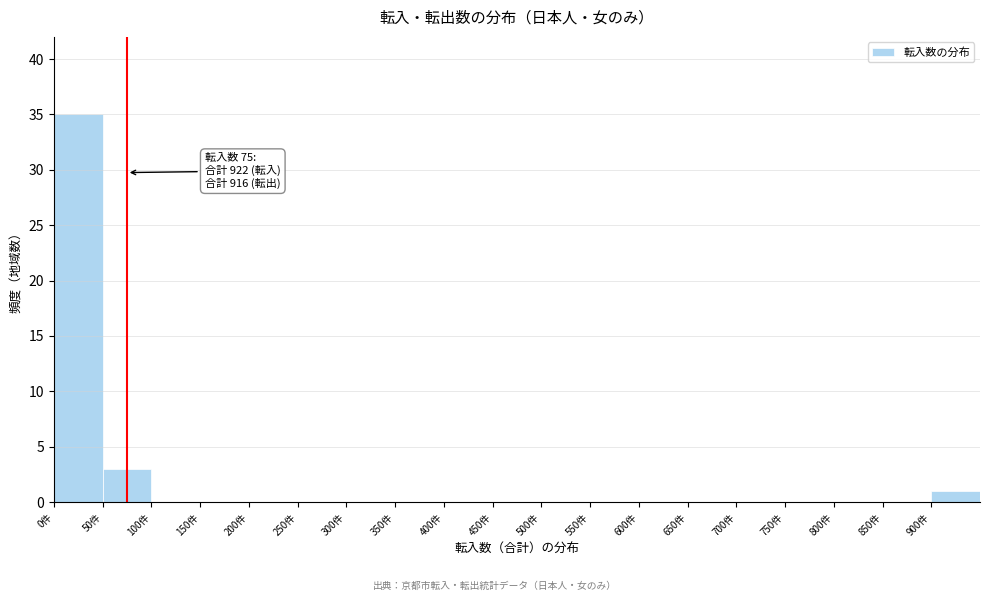

Which range on the x-axis has the tallest bar?

0 to 50